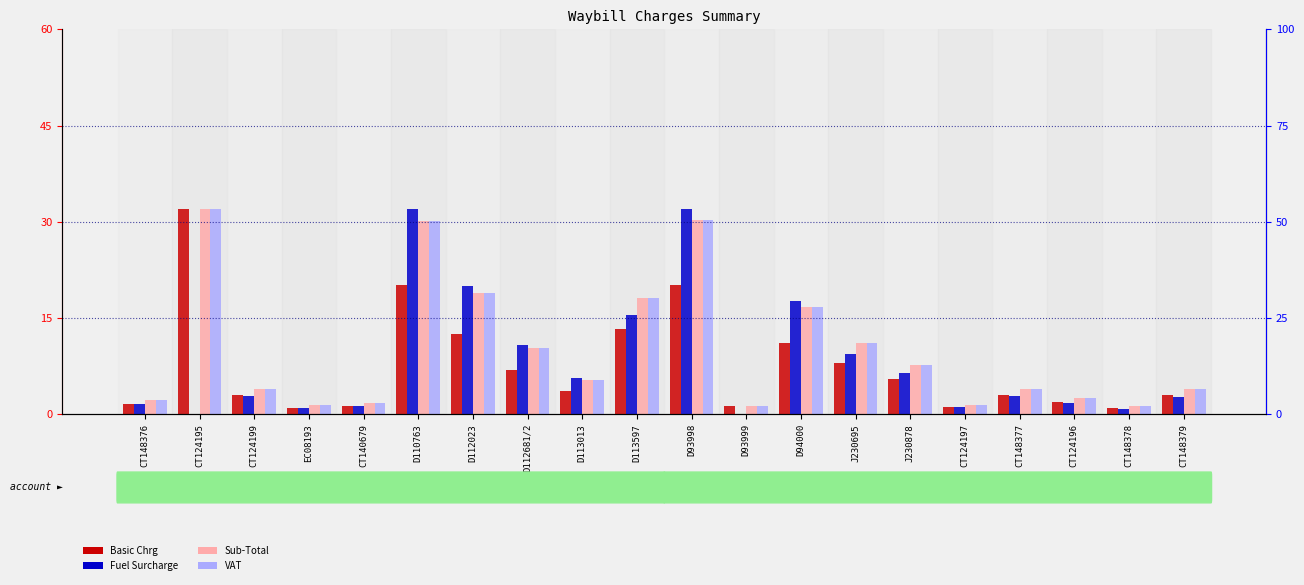

What is the difference between the Sub-Total values at D113597 and CT124197?

16.6